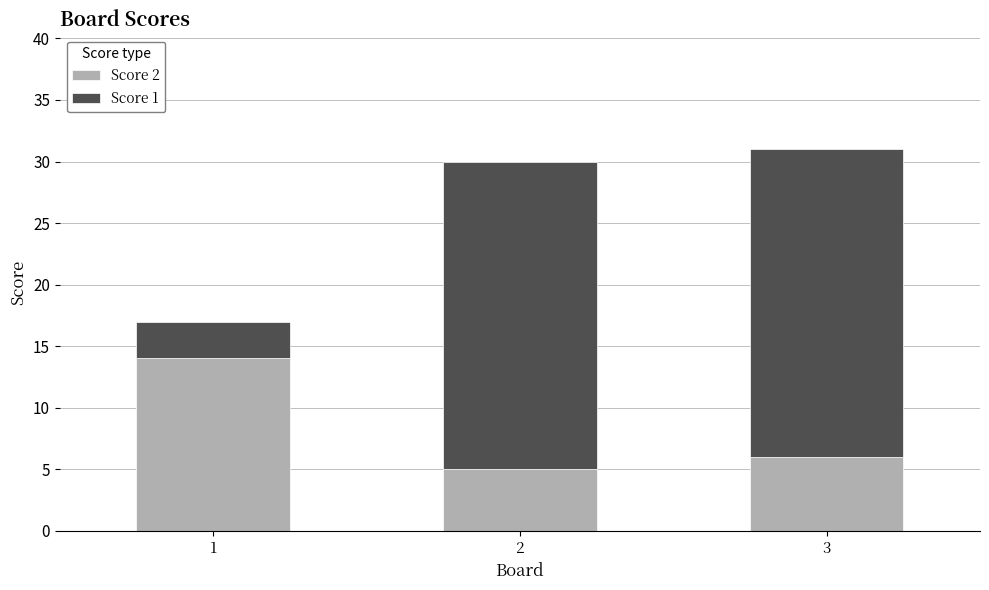

Where is Score 2 nearest to the value 9?

3